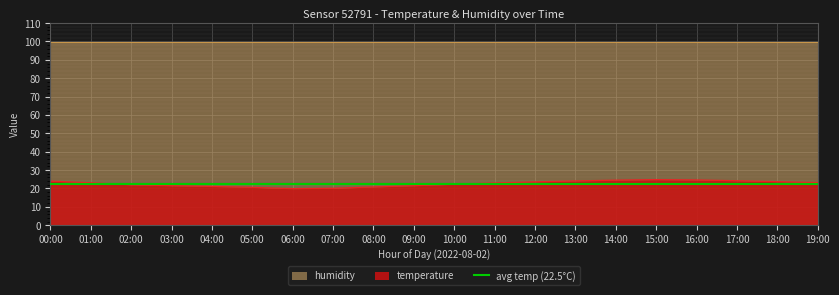

Reading left to right, list all the values displayed in this chart.

24.0	23.1	22.0	21.5	21.1	20.6	19.9	20.1	20.8	21.5	22.3	23.0	23.6	24.1	24.5	24.8	24.6	24.2	23.7	23.2